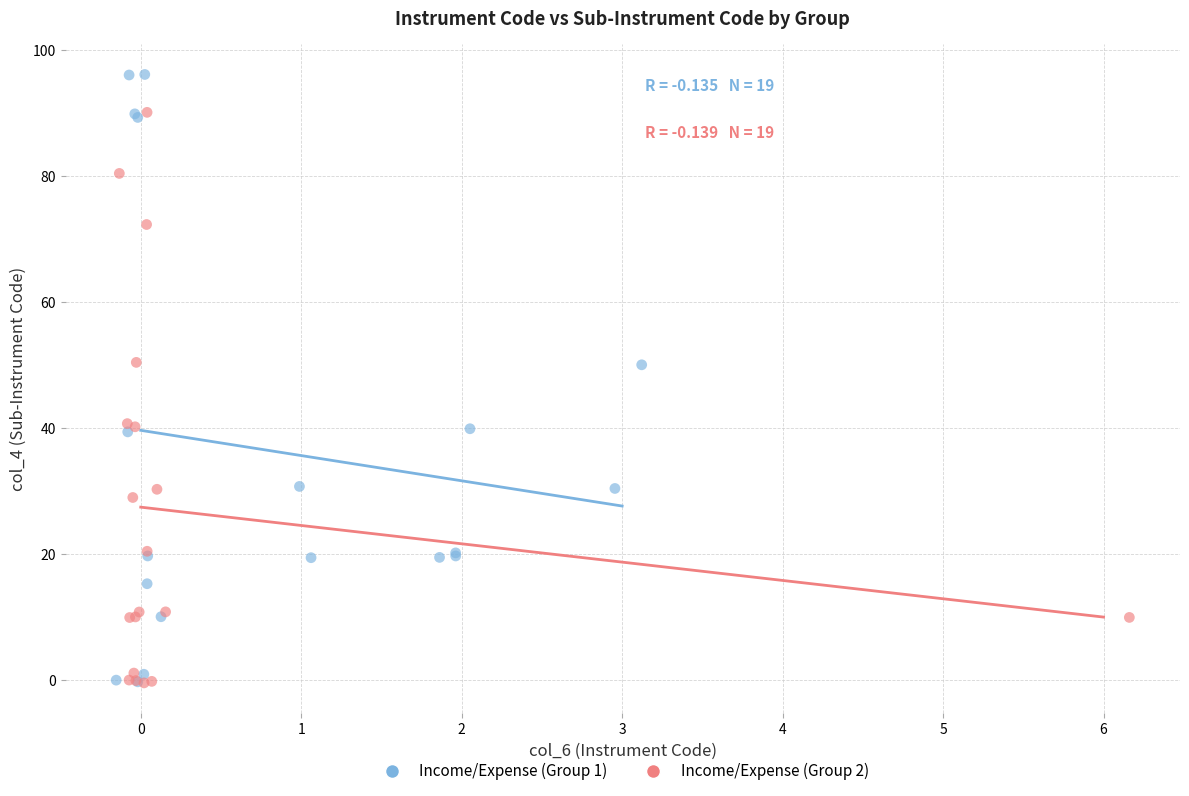

Which series reaches the maximum Y coordinate?

Income/Expense (Group 1)